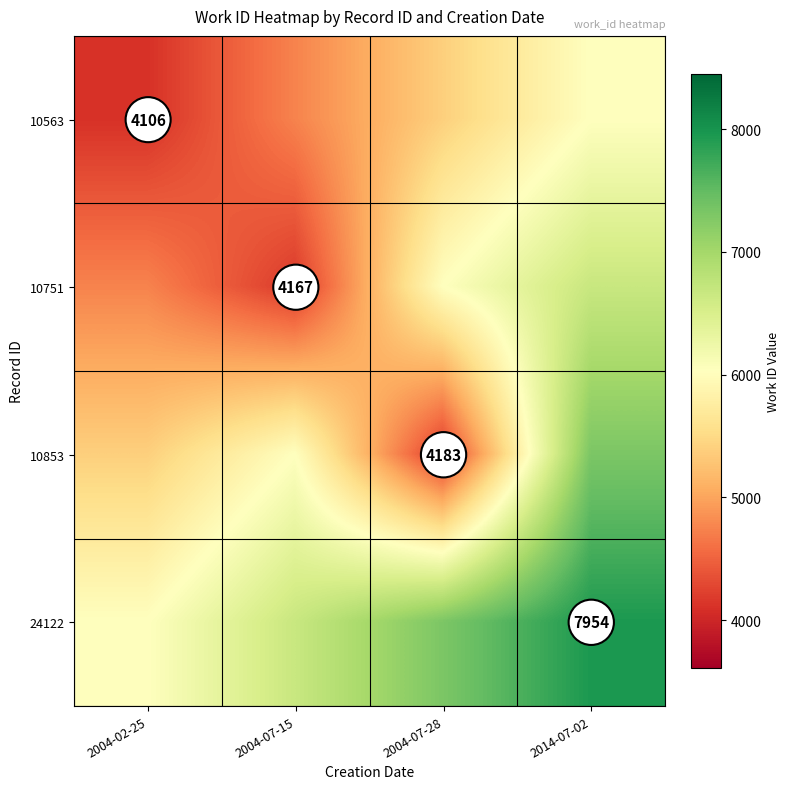

List the series in order of their overall mean, highest first.

24122, 10853, 10751, 10563